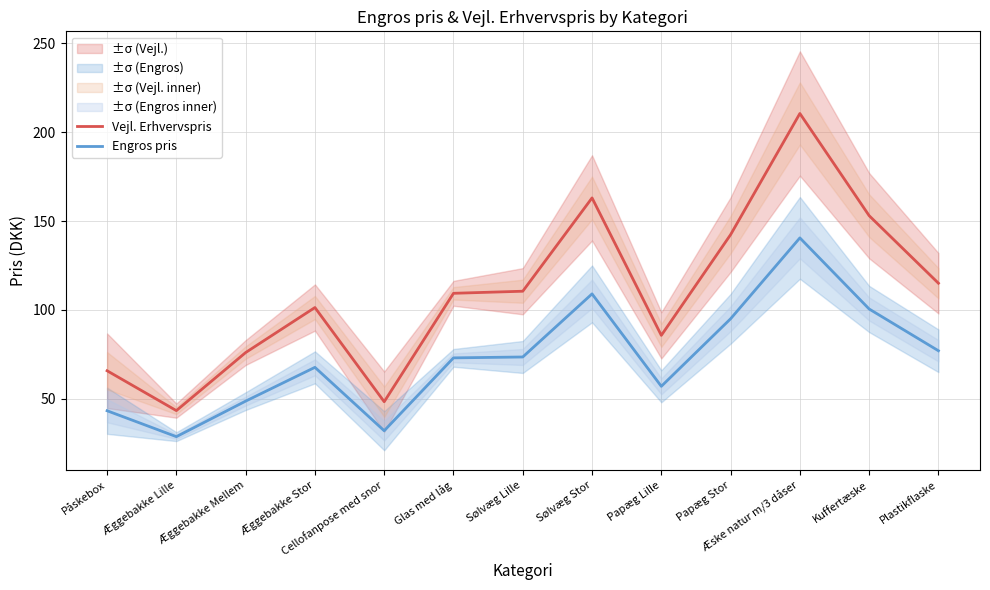

Rank the categories by Vejl. Erhvervspris value from highest to lowest.

Æske natur m/3 dåser, Sølvæg Stor, Kuffertæske, Papæg Stor, Plastikflaske, Sølvæg Lille, Glas med låg, Æggebakke Stor, Papæg Lille, Æggebakke Mellem, Påskebox, Cellofanpose med snor, Æggebakke Lille